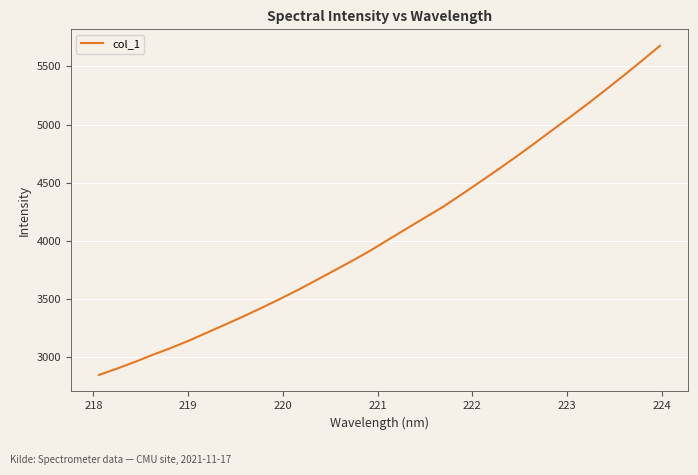

What is the greatest value displayed?

5676.8